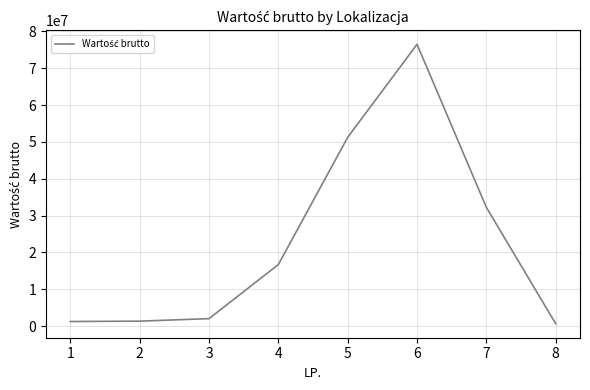

What is the sum of the values at 7 and 4?

48939975.0